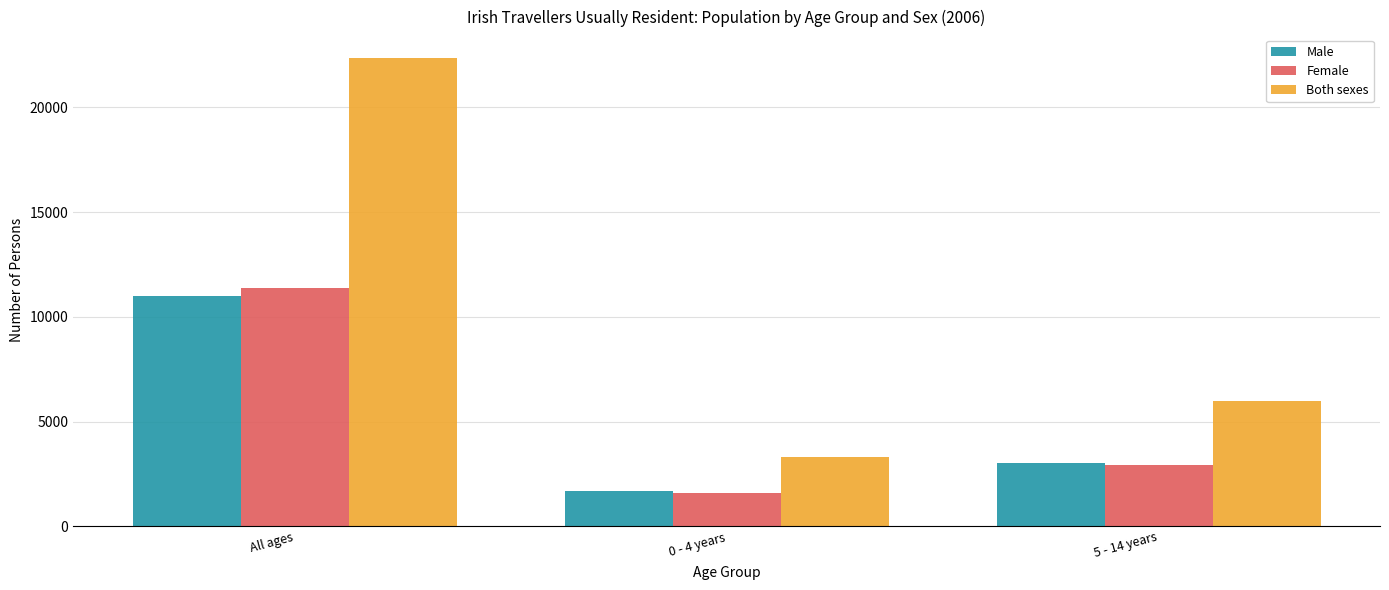

Read the Female value at All ages.

11379